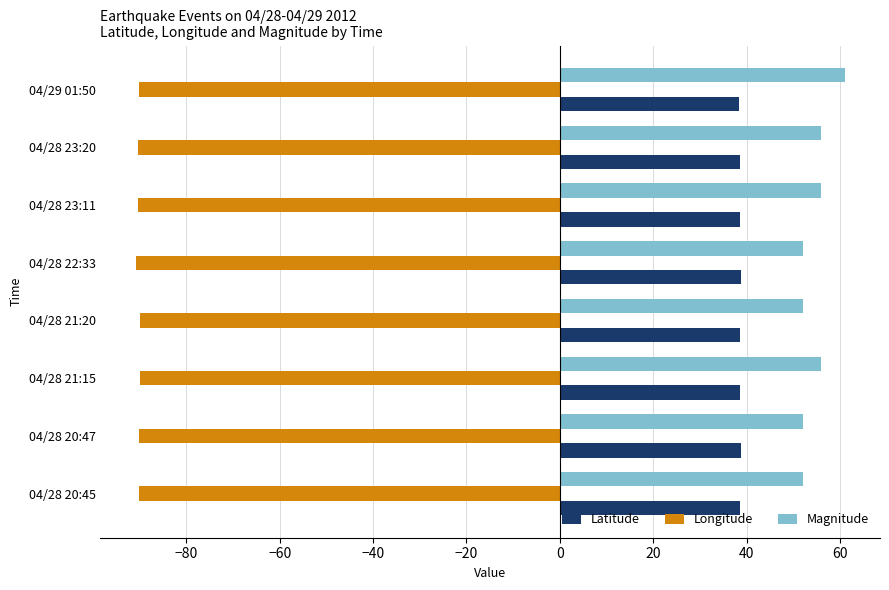

Rank the series at 04/28 23:20 from lowest to highest value.

Longitude, Latitude, Magnitude